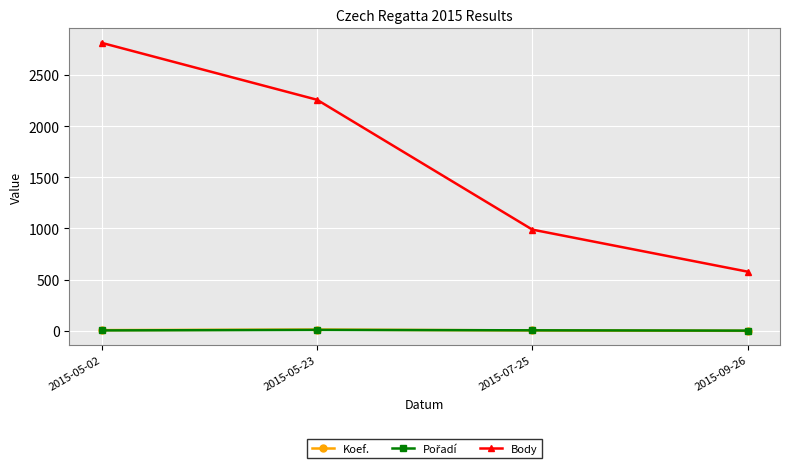

At which label is Body closest to 1696?

2015-05-23